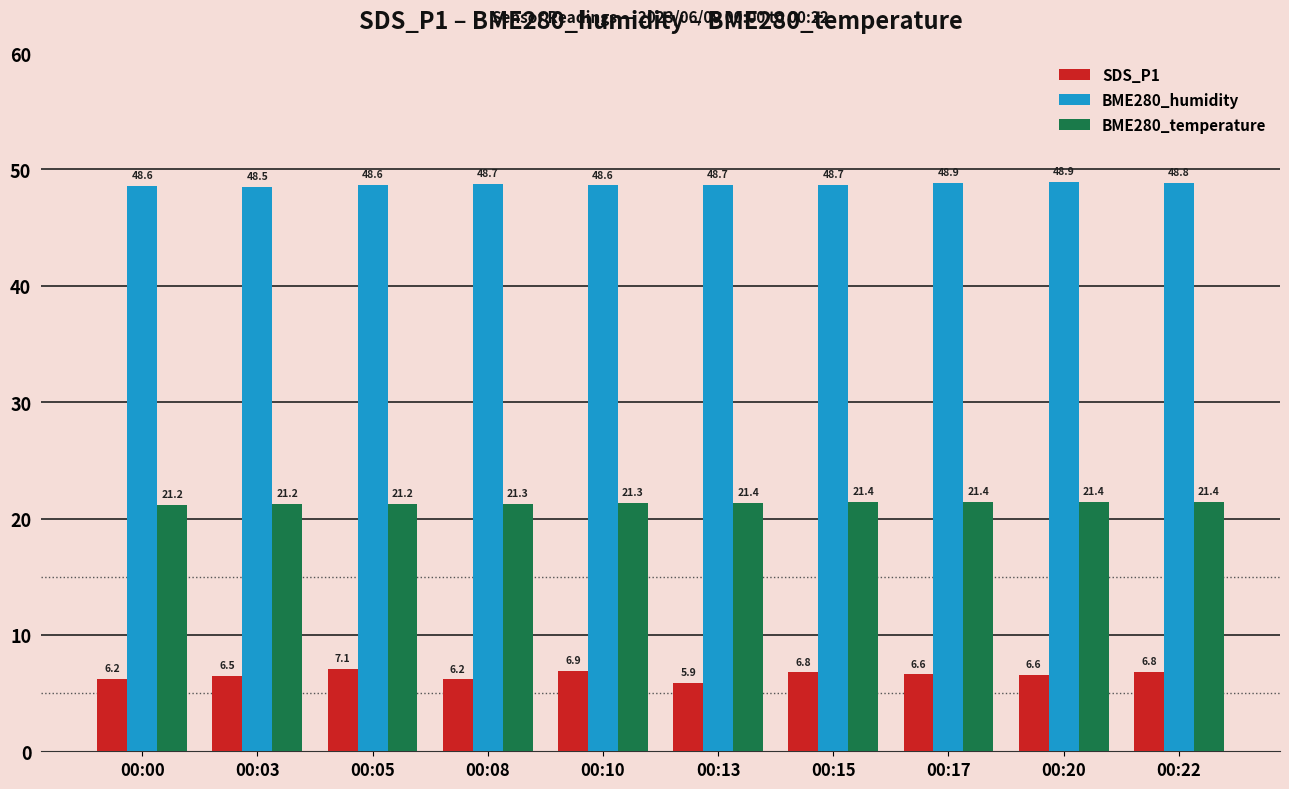

Is the value of BME280_humidity at 00:03 greater than the value of BME280_temperature at 00:00?

Yes